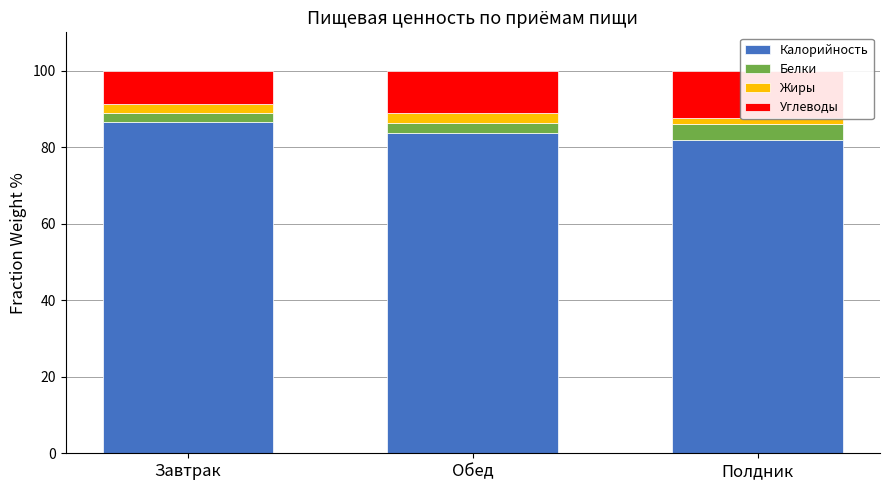

At how many categories does at least one series exceed 12?

3